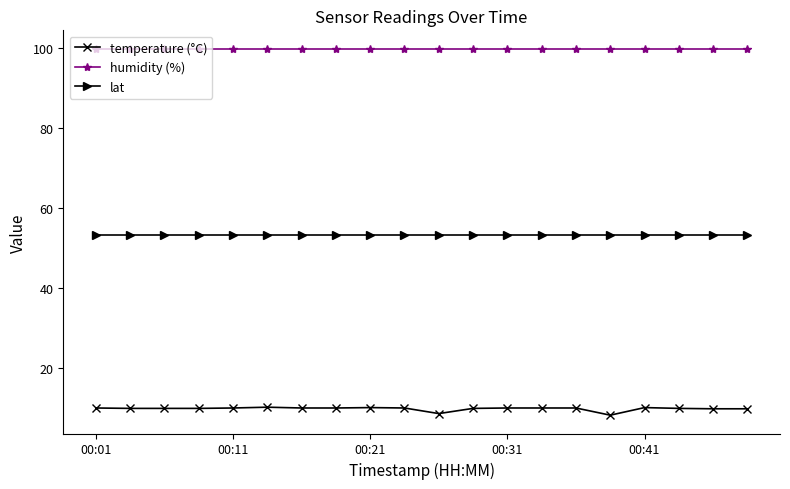

True or false: humidity (%) and temperature (°C) cross at least once.

False